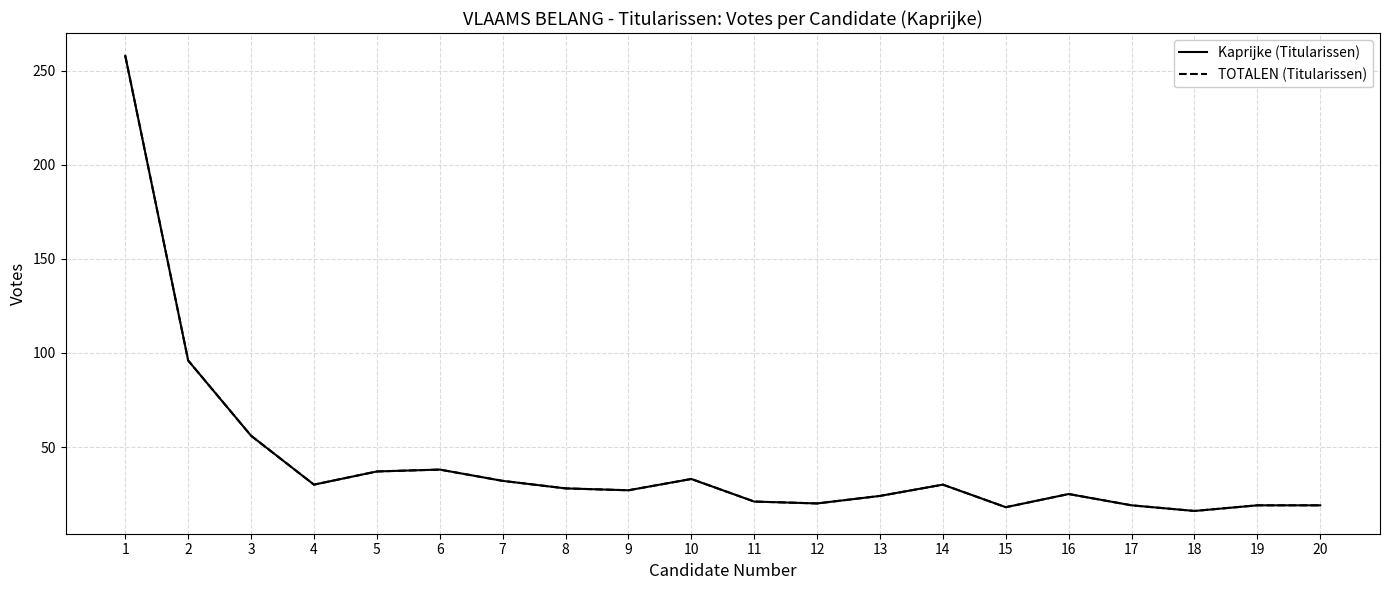

Does the chart have visible grid lines?

Yes